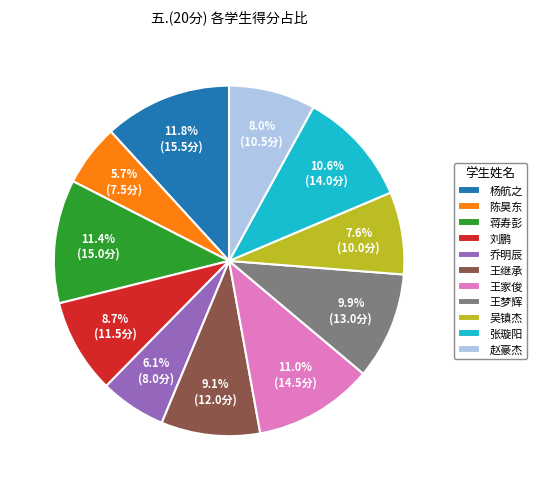

How many slices are in this pie chart?

11